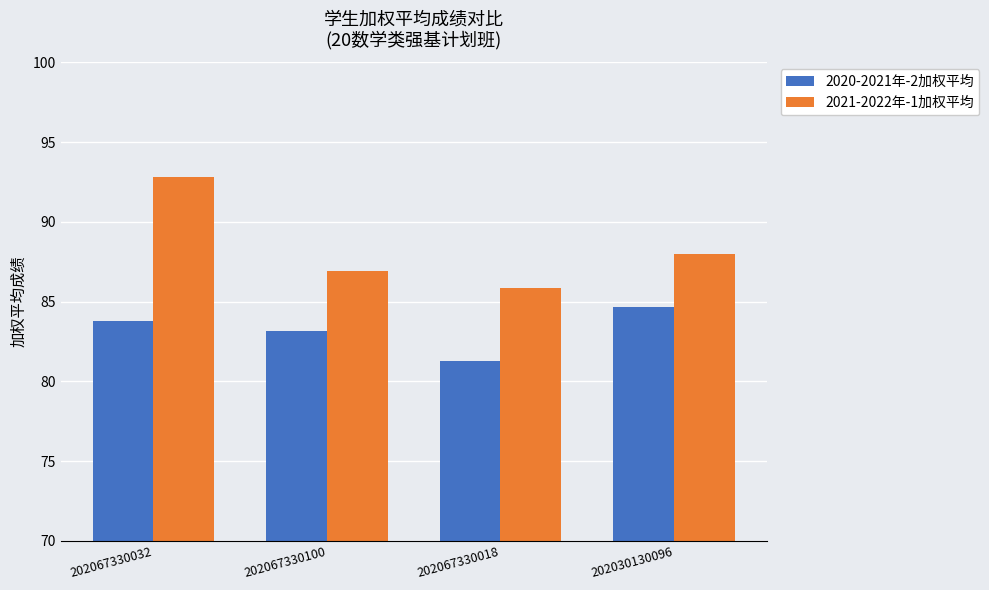

What is the label of the 1st bar from the right?

202030130096